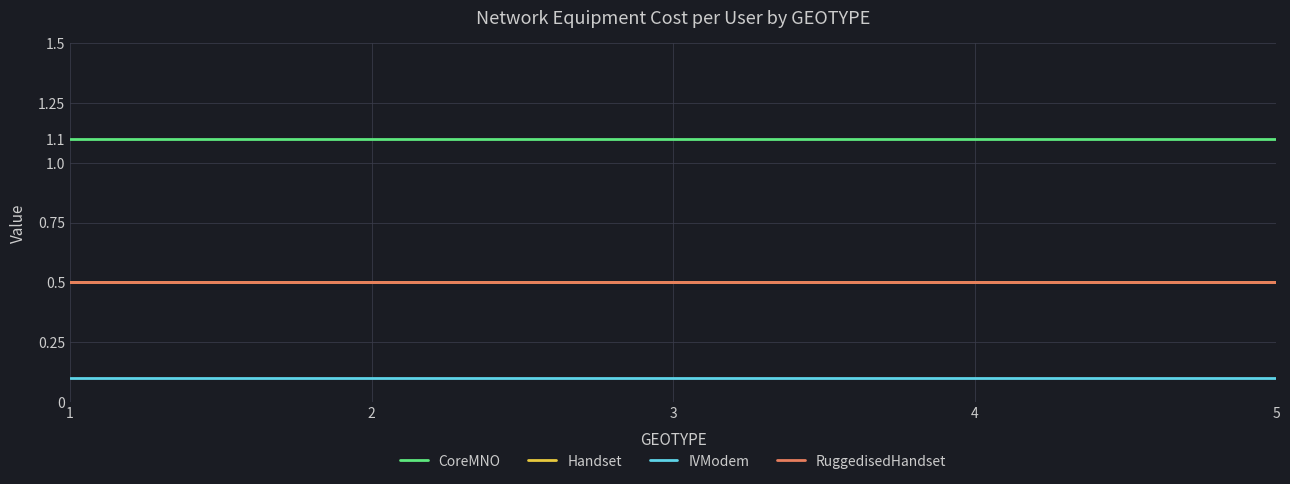

What is the spread (max minus min) of values at 4?

1.0